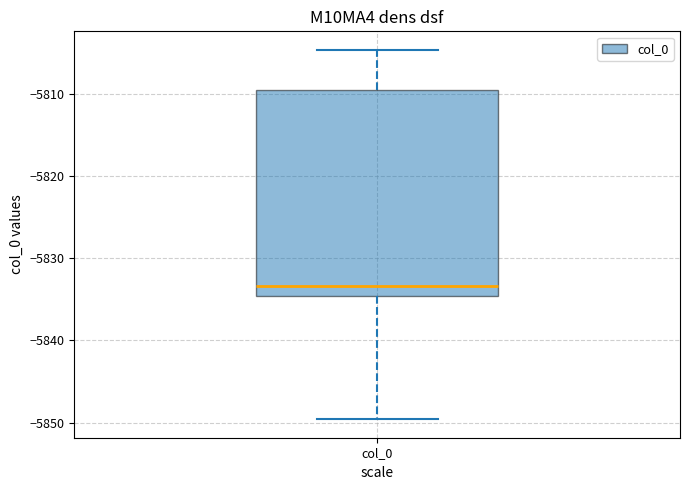

Where is the upper edge of the box for col_0 on the y-axis? The values are not printed on the chart, so give them approximately, as read against the axis.

-5809